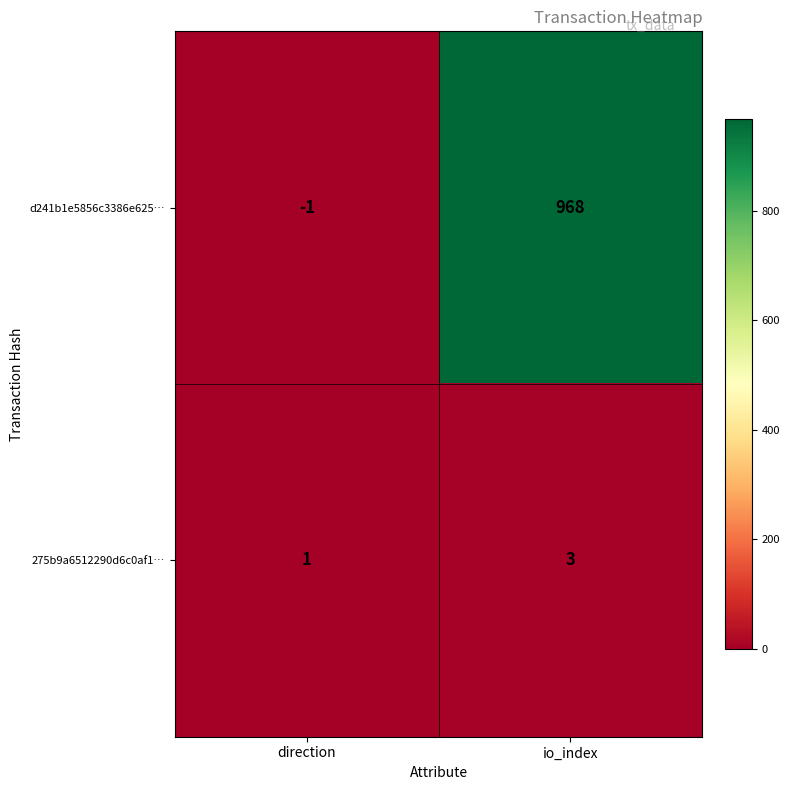

Which category has the highest value across all series?

io_index